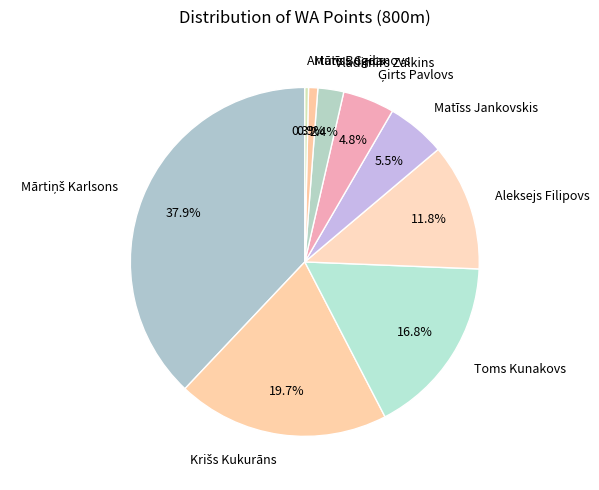

What portion of the pie excludes Matīss Caics?

99.1%